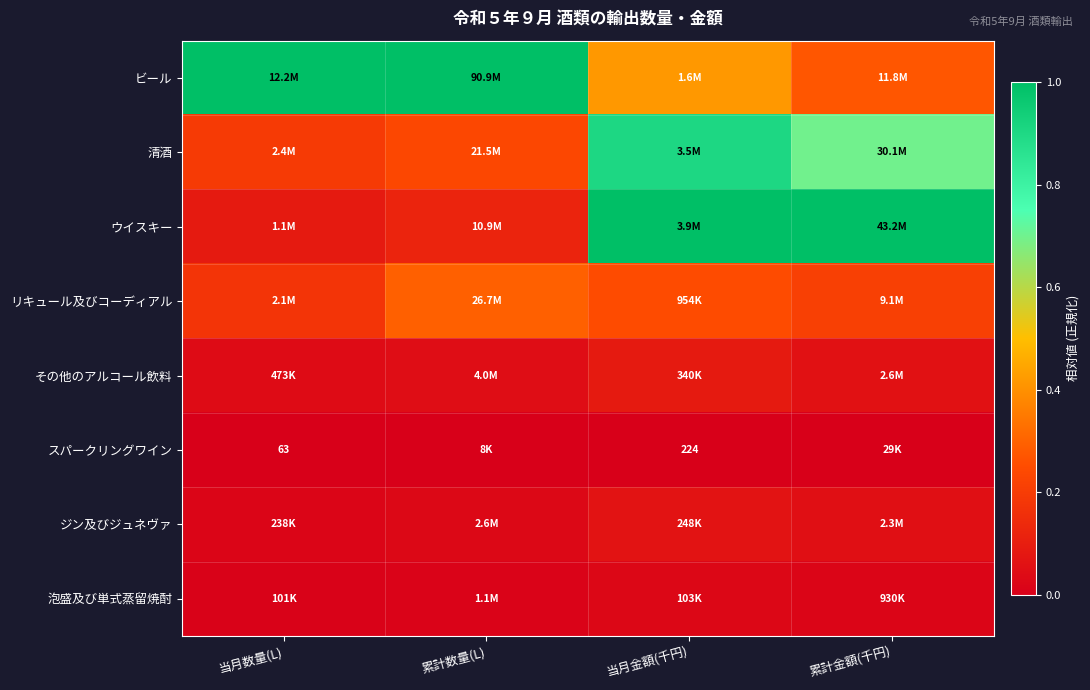

Is the value of 泡盛及び単式蒸留焼酎 at 累計数量(L) greater than the value of 清酒 at 累計金額(千円)?

No